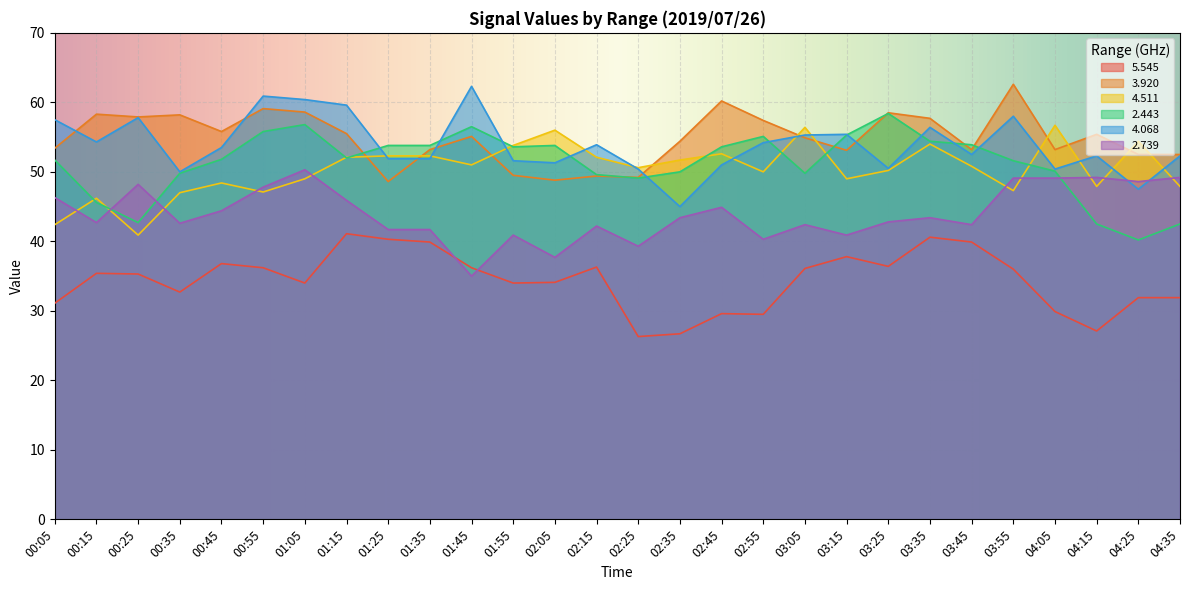

True or false: 5.545 and 4.511 cross at least once.

False